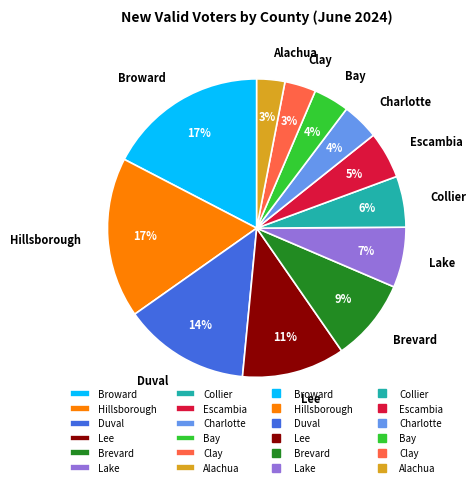

To the nearest percent, what is the average slice percentage?

8%